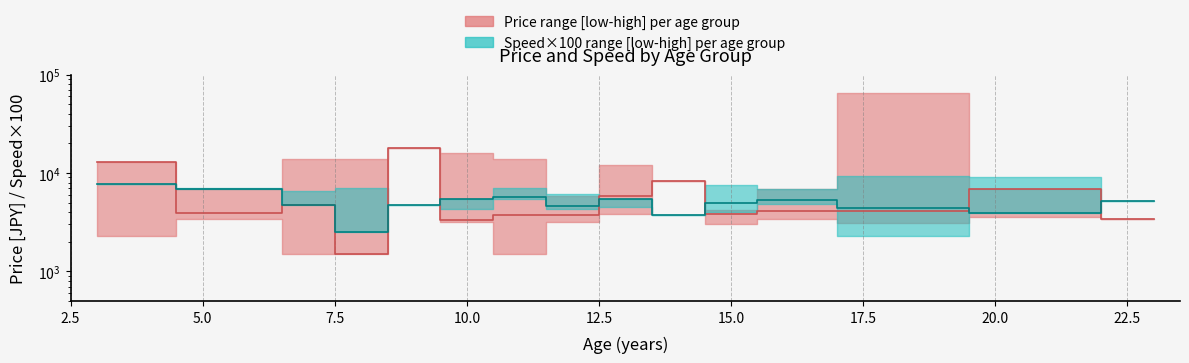

Count the number of data series in this chart.

2